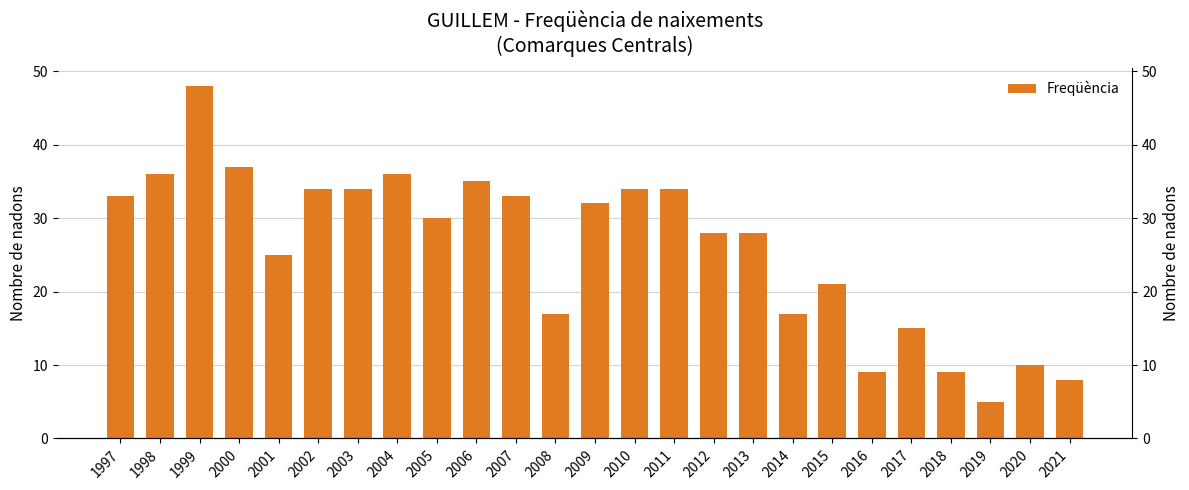

Reading left to right, extract all data points from this chart.

33	36	48	37	25	34	34	36	30	35	33	17	32	34	34	28	28	17	21	9	15	9	5	10	8